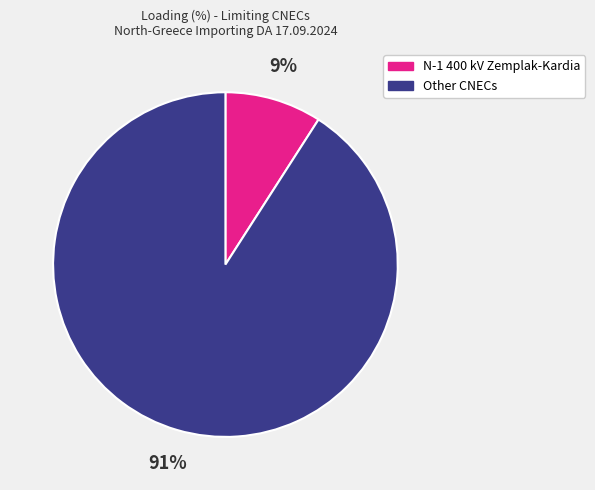

Is there a majority slice in this chart?

Yes